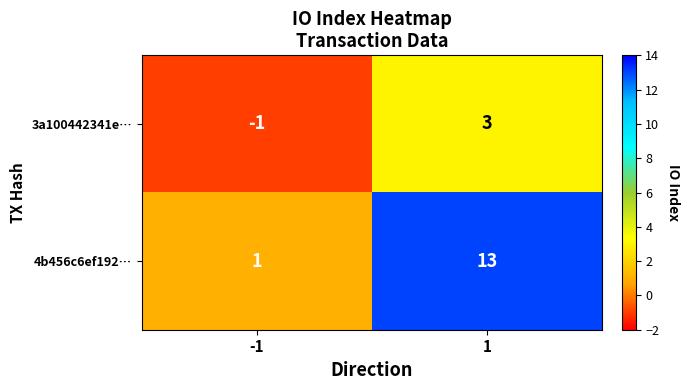

True or false: 4b456c6ef192… has a value of 5 at 1.

False